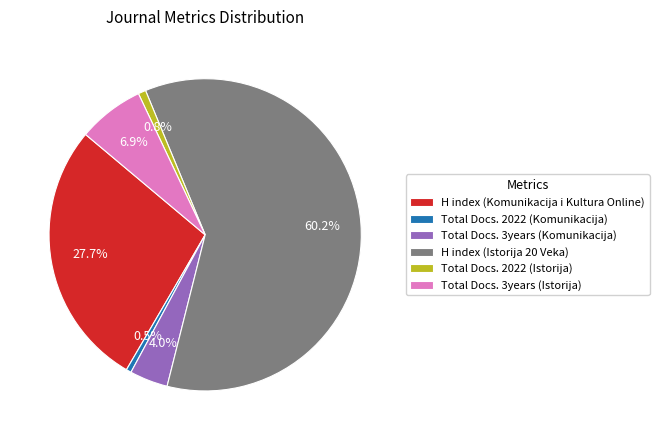

To the nearest percent, what is the average slice percentage?

17%